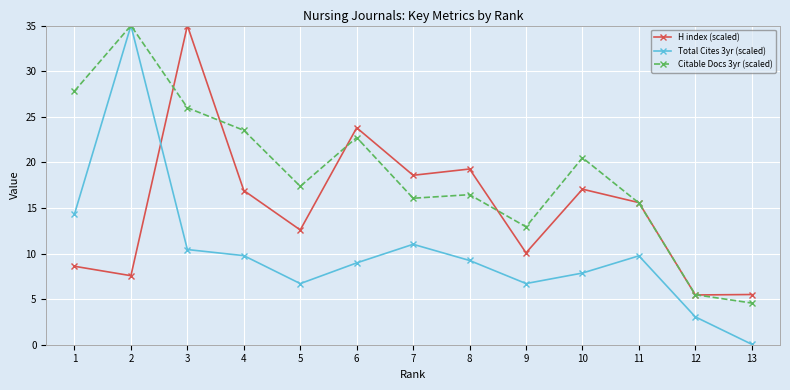

What is the difference between the Total Cites 3yr (scaled) values at 3 and 5?

3.7